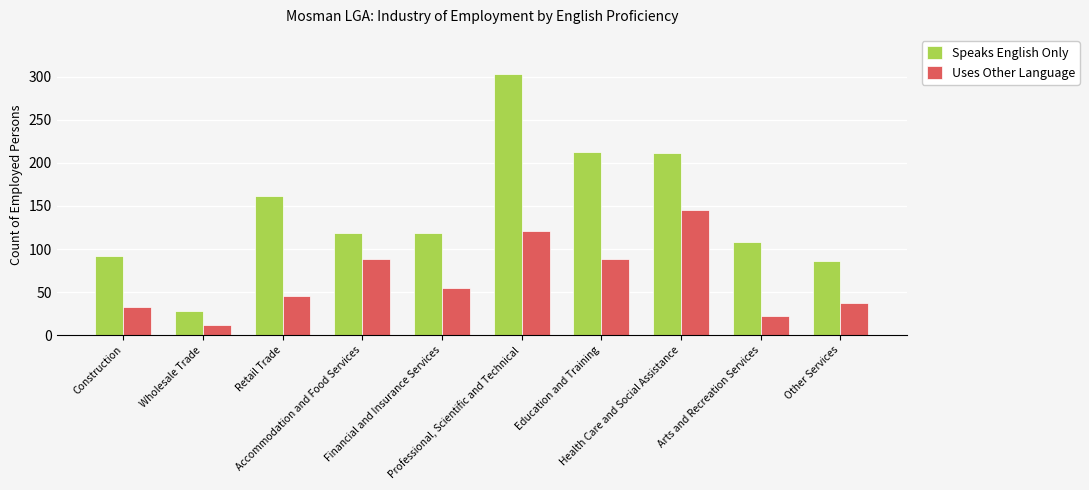

What is the difference between the highest and lowest values at Arts and Recreation Services?

86